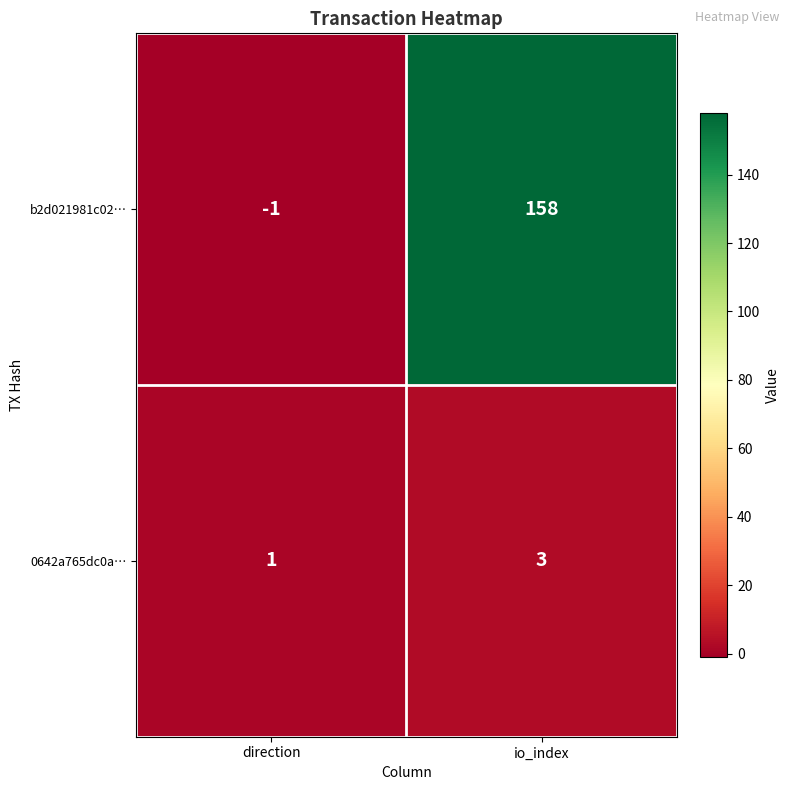

Between direction and io_index, which series saw the biggest shift?

b2d021981c02…